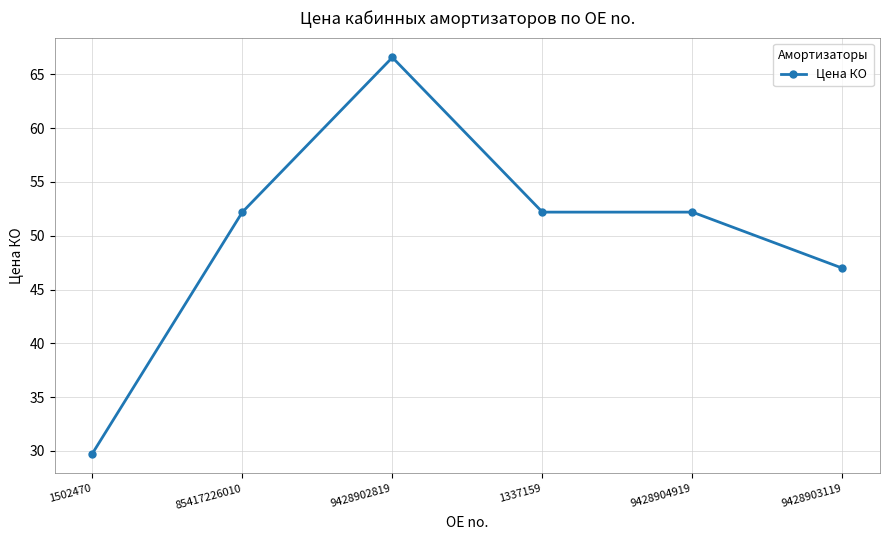

Where does the data first go above 52?

85417226010